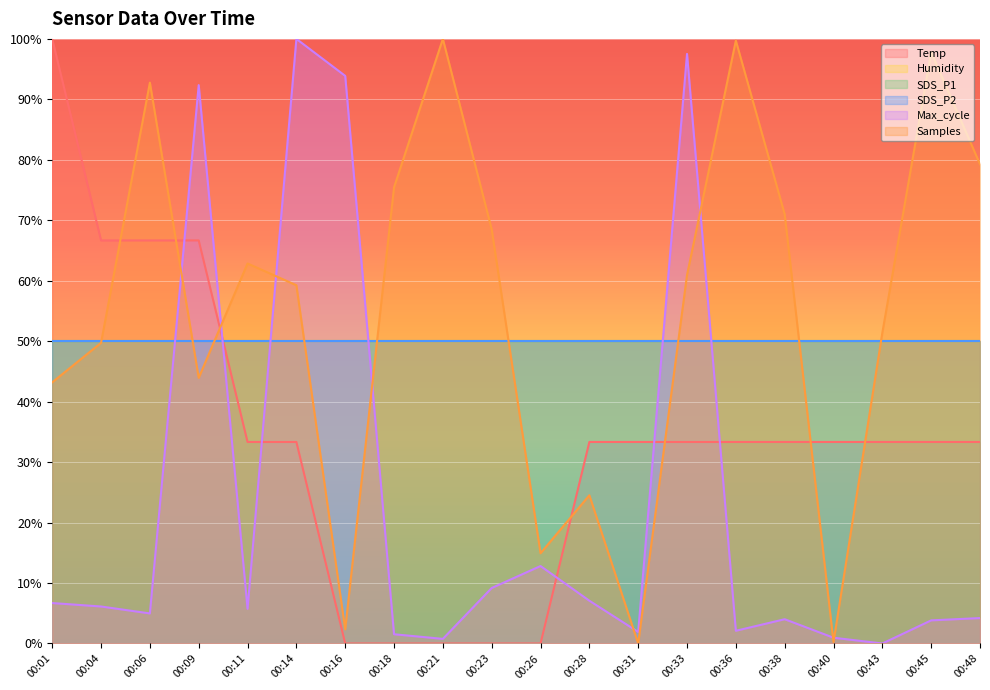

How many times do Samples and Max_cycle cross each other?

8